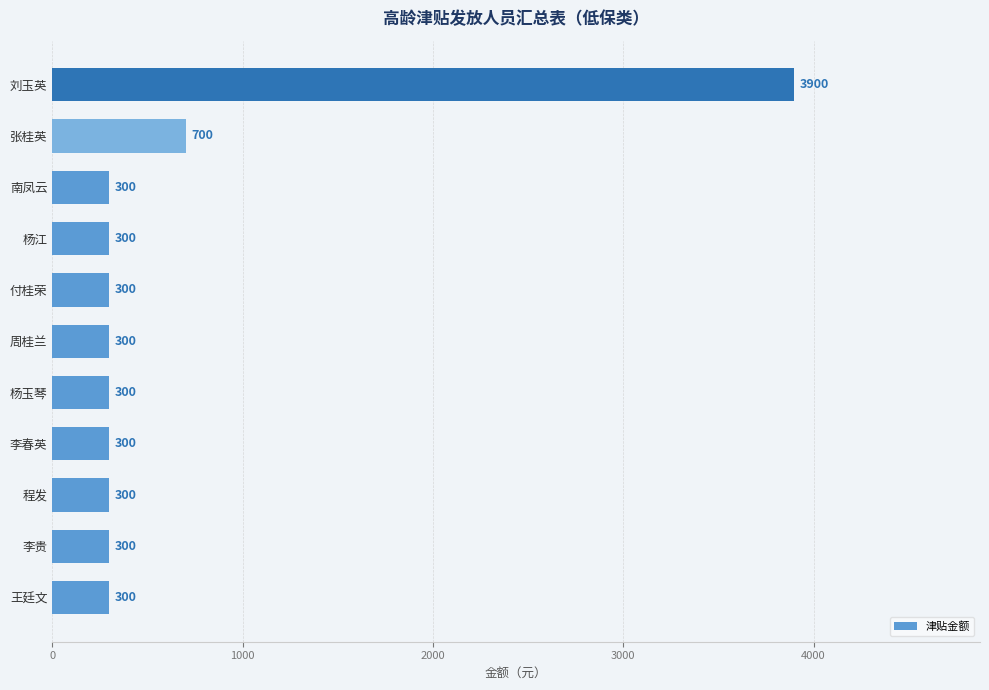

Approximately how many times larger is the value at 李春英 compared to 南凤云?

1.0